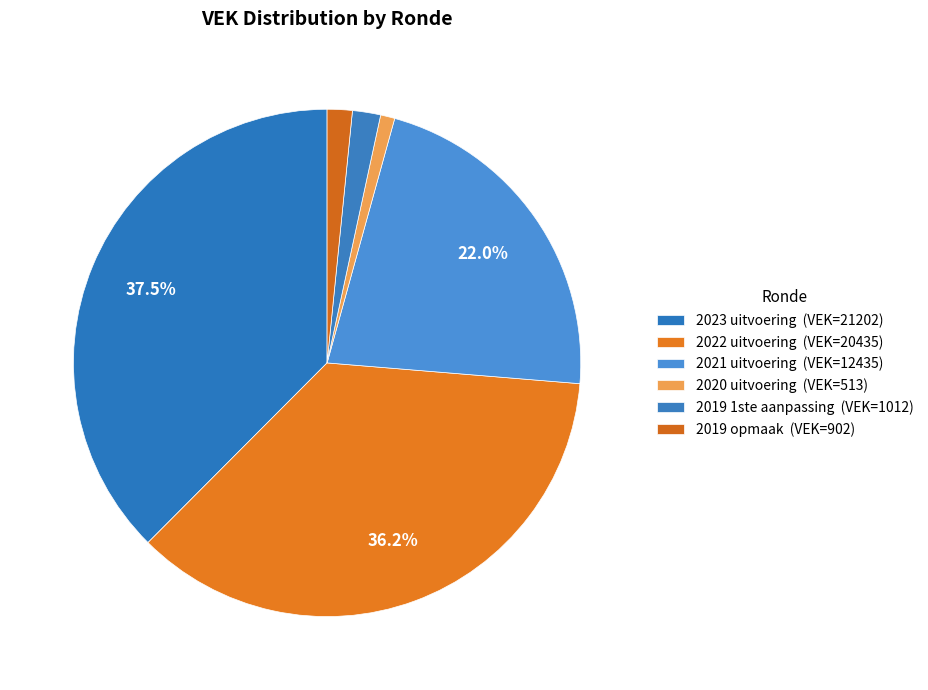

Which has a higher value, 2022 uitvoering or 2020 uitvoering?

2022 uitvoering